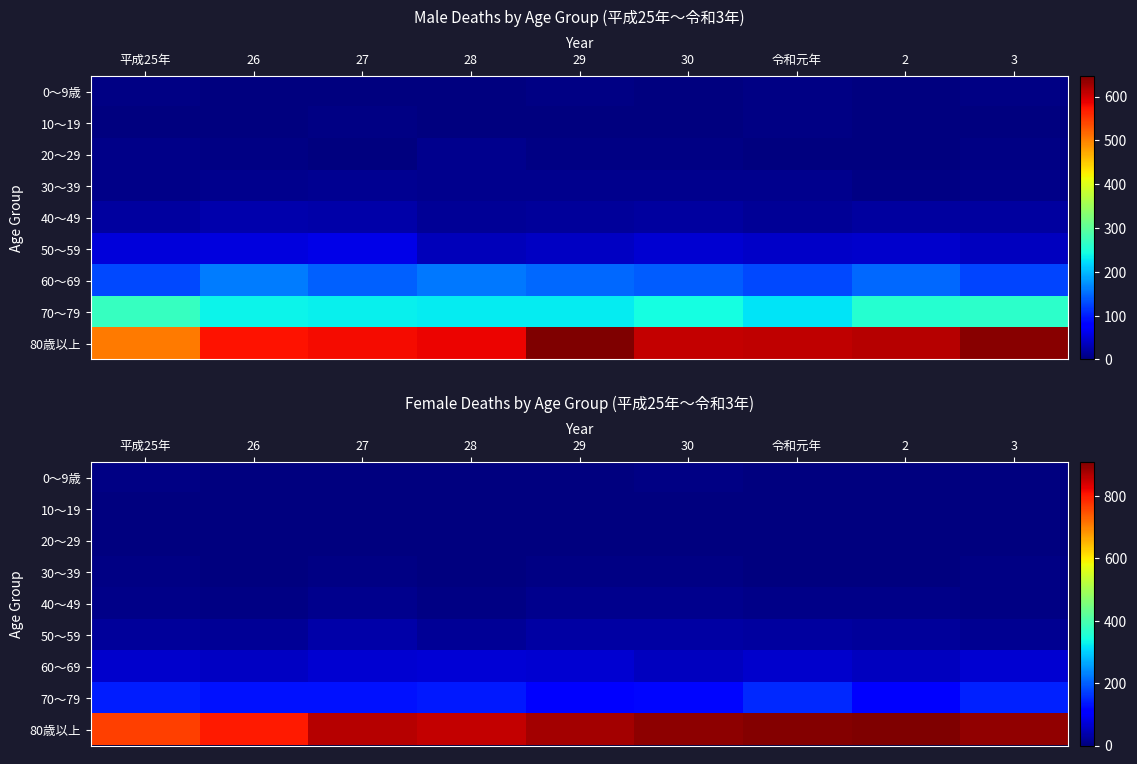

At which category does the chart reach its peak across all series?

2